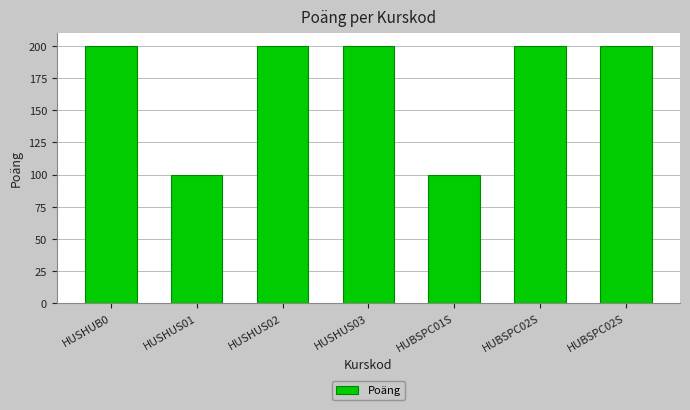

The chart shows a value of 154 at HUSHUS01. True or false?

False